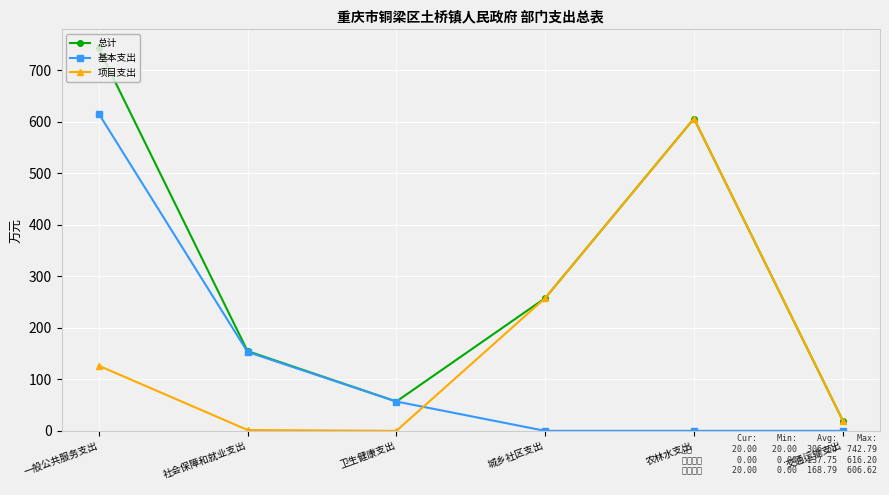

At how many categories does at least one series exceed 415?

2